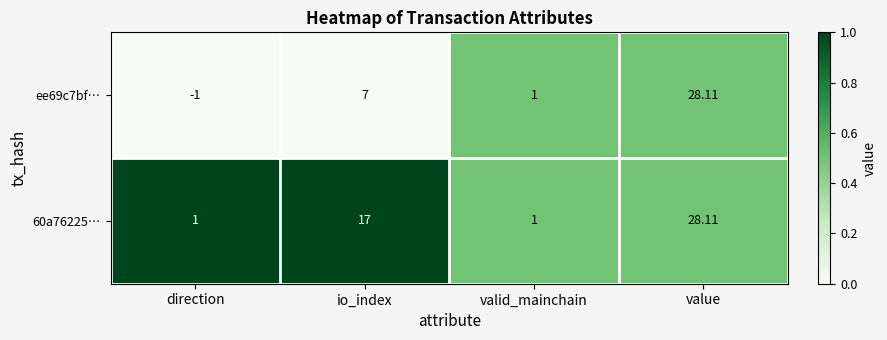

Is the value of 60a76225… at value greater than the value of ee69c7bf… at direction?

Yes